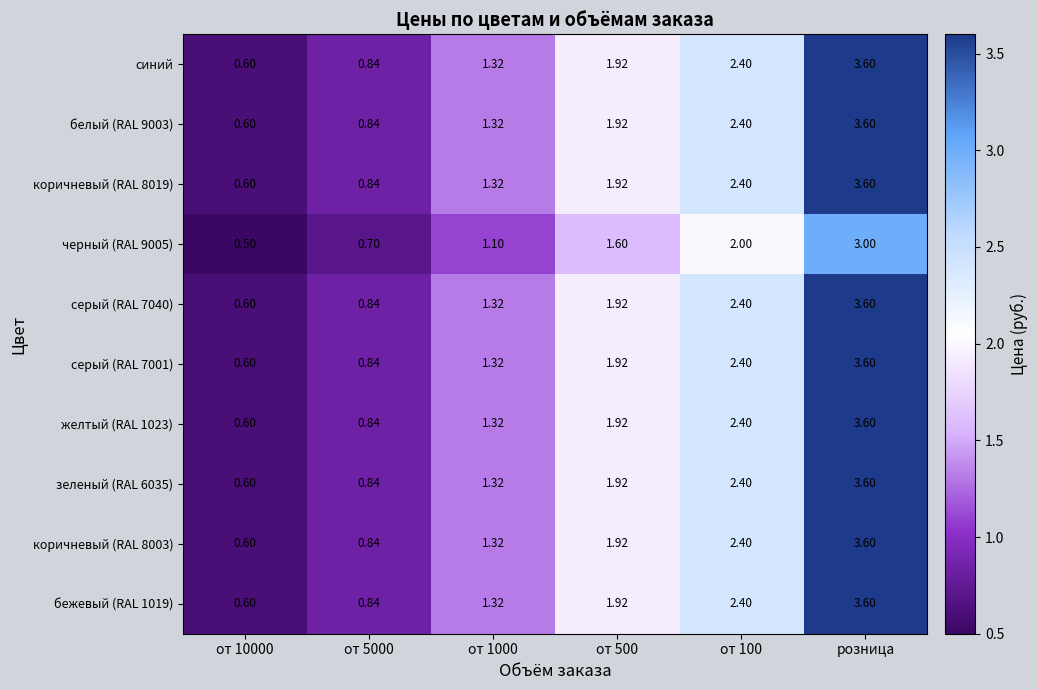

Which label corresponds to the largest value in the chart?

розница